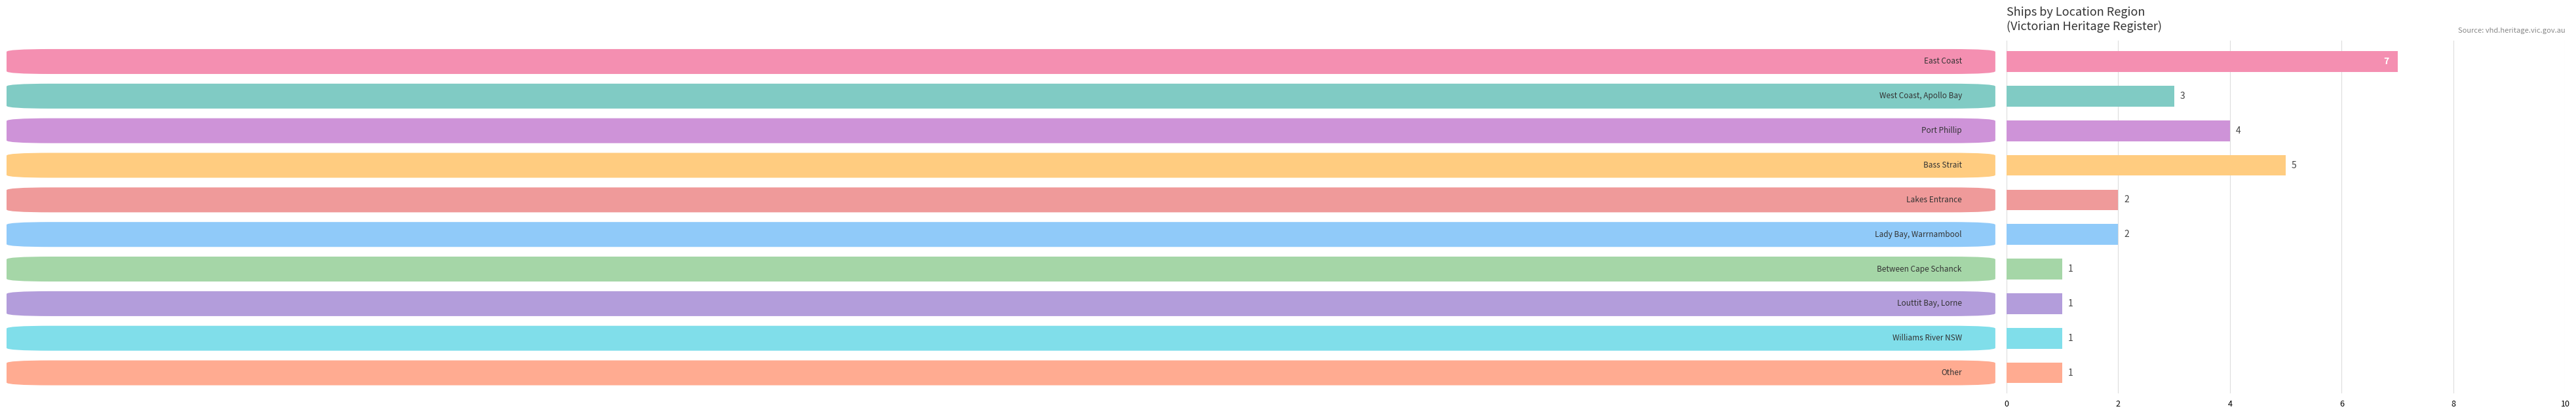

What is the greatest value displayed?

7